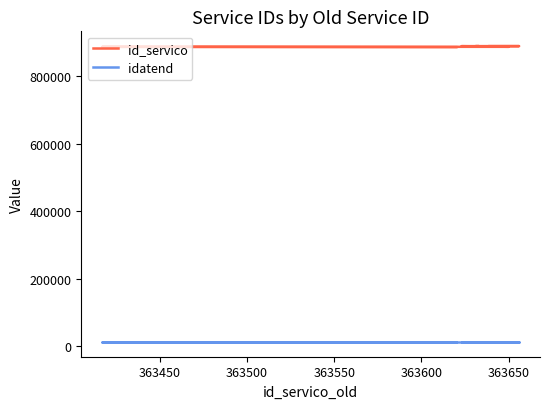

What is the spread (max minus min) of values at 363450?

874084